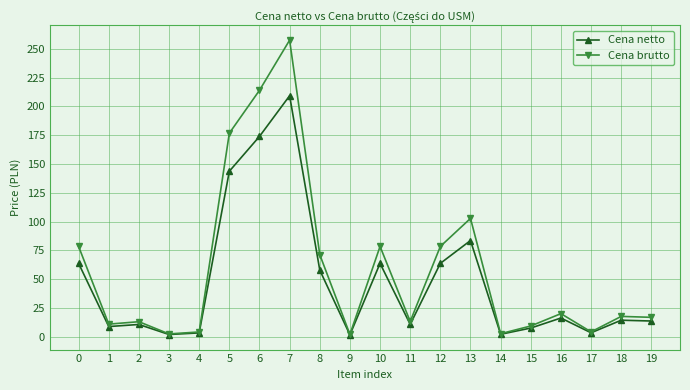

Which series has the largest range (max minus min)?

Cena brutto